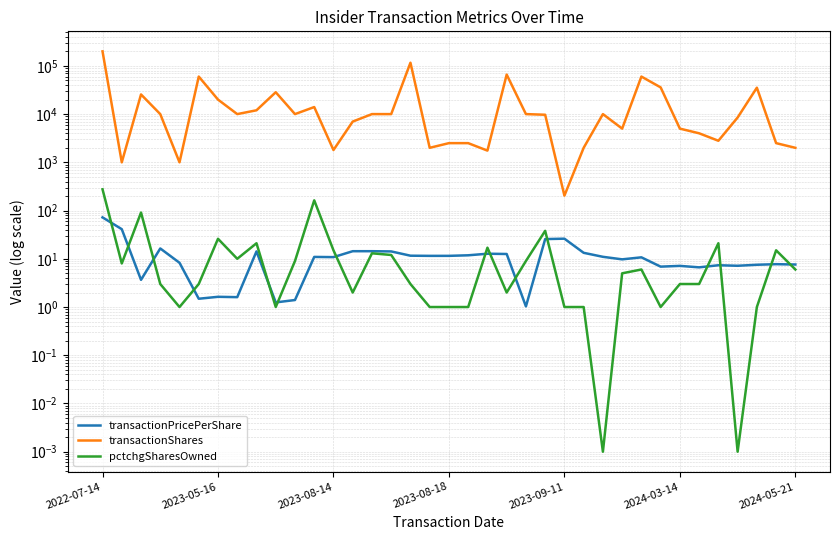

What is the sum of all transactionShares values?

804579.0